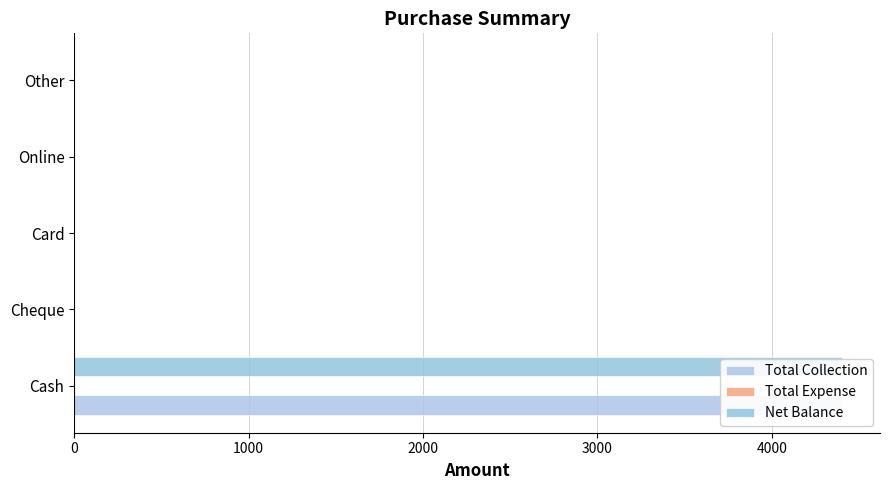

Reading left to right, list all the values displayed in this chart.

Total Collection: 4400.0	0.0	0.0	0.0	0.0
Total Expense: 0.2	0.2	0.2	0.2	0.2
Net Balance: 4400.0	0.0	0.0	0.0	0.0